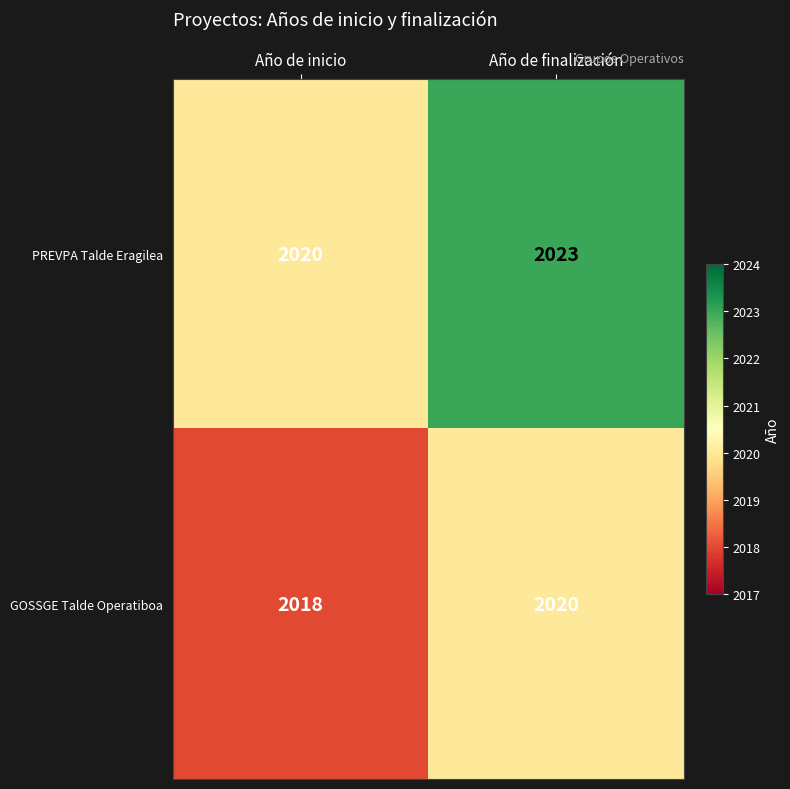

List the series in order of their overall mean, highest first.

PREVPA Talde Eragilea, GOSSGE Talde Operatiboa